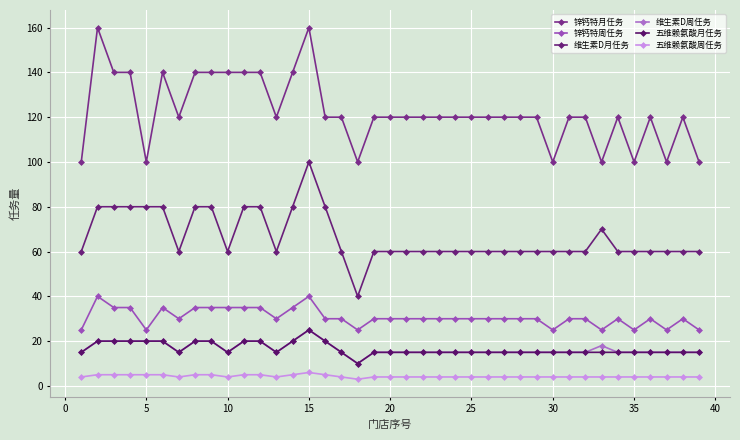

How many distinct data groups are displayed?

6